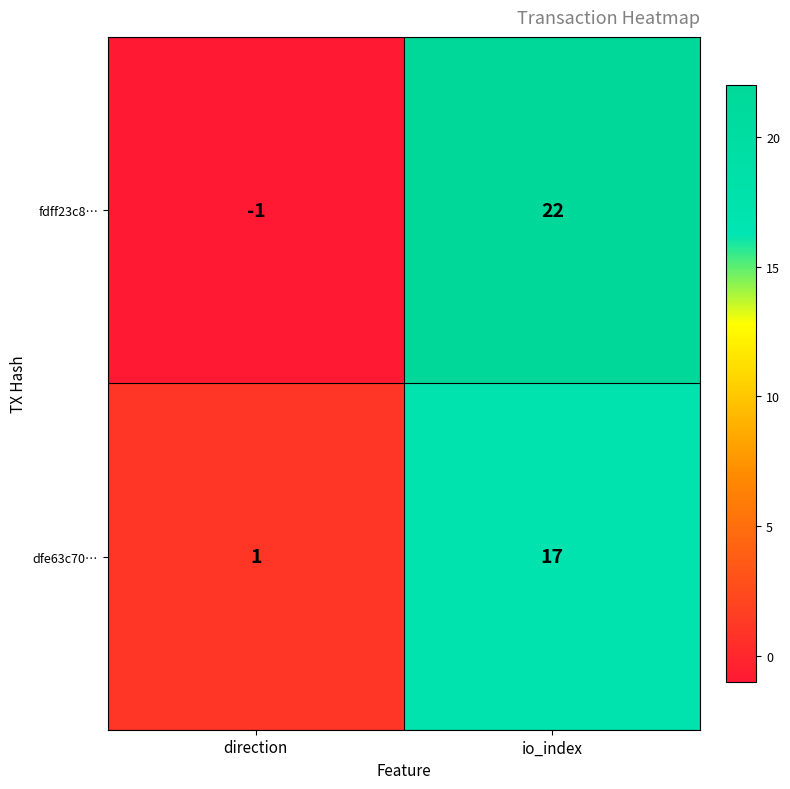

Where is fdff23c8… nearest to the value 10?

direction